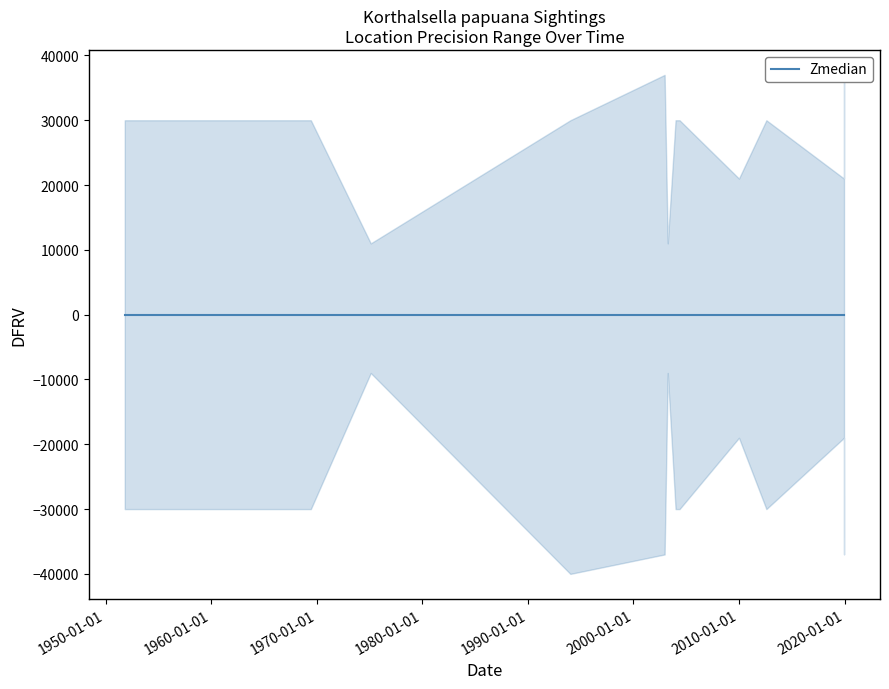

How many points are higher than both their immediate neighbors (excluding endpoints)?

4